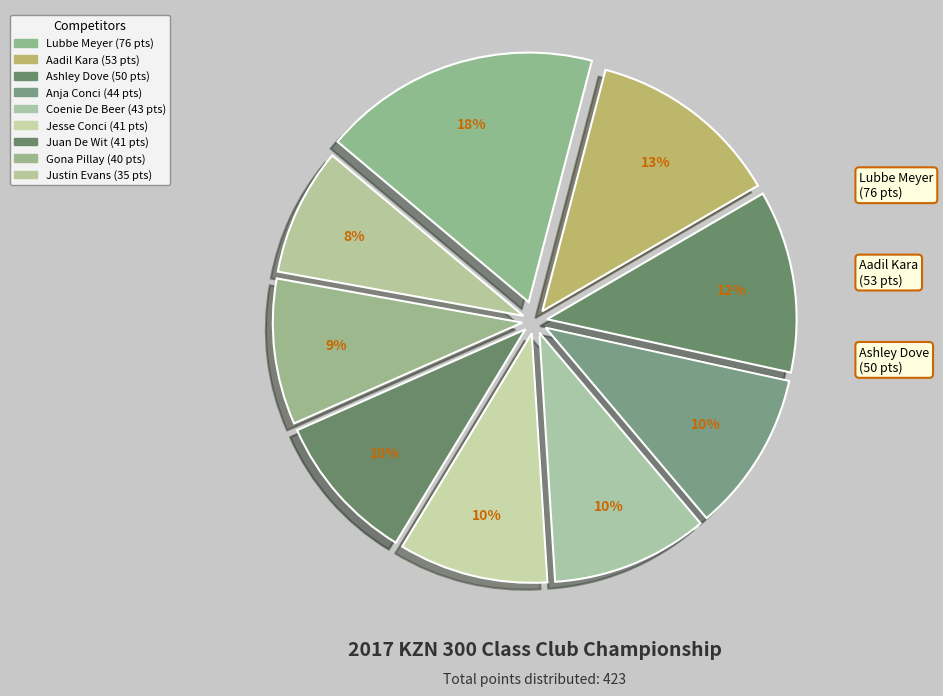

To the nearest percent, what portion does Jesse Conci represent?

10%